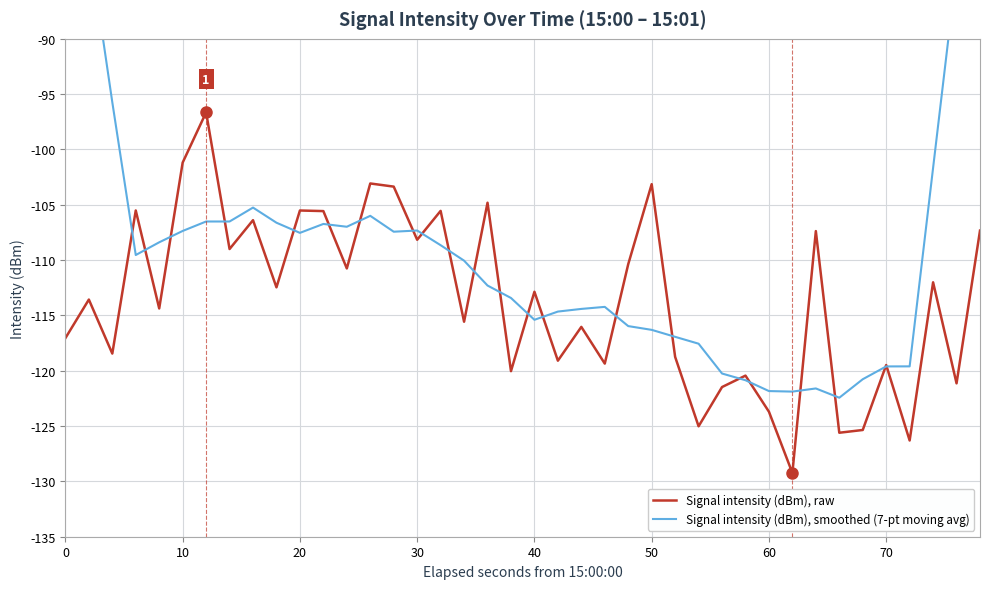

What is the average value of the Signal intensity (dBm), raw series?

-113.5